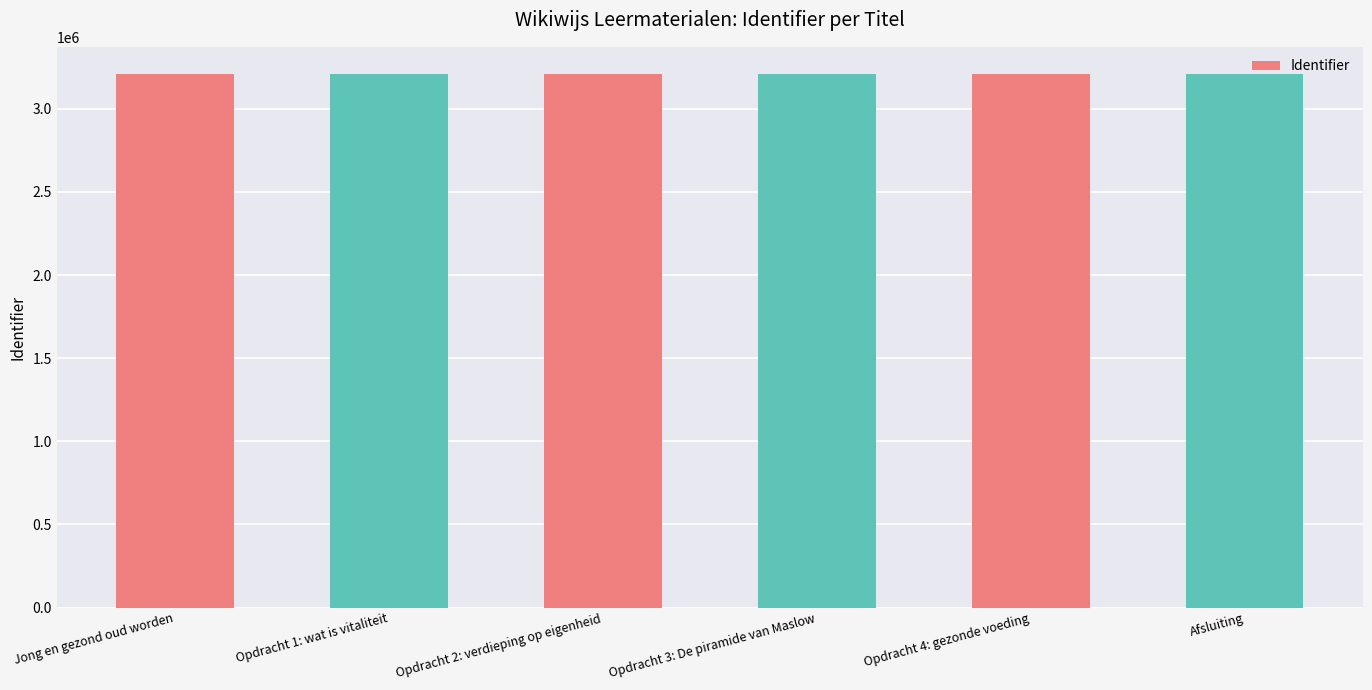

The chart shows a value of 3212189 at Jong en gezond oud worden. True or false?

True